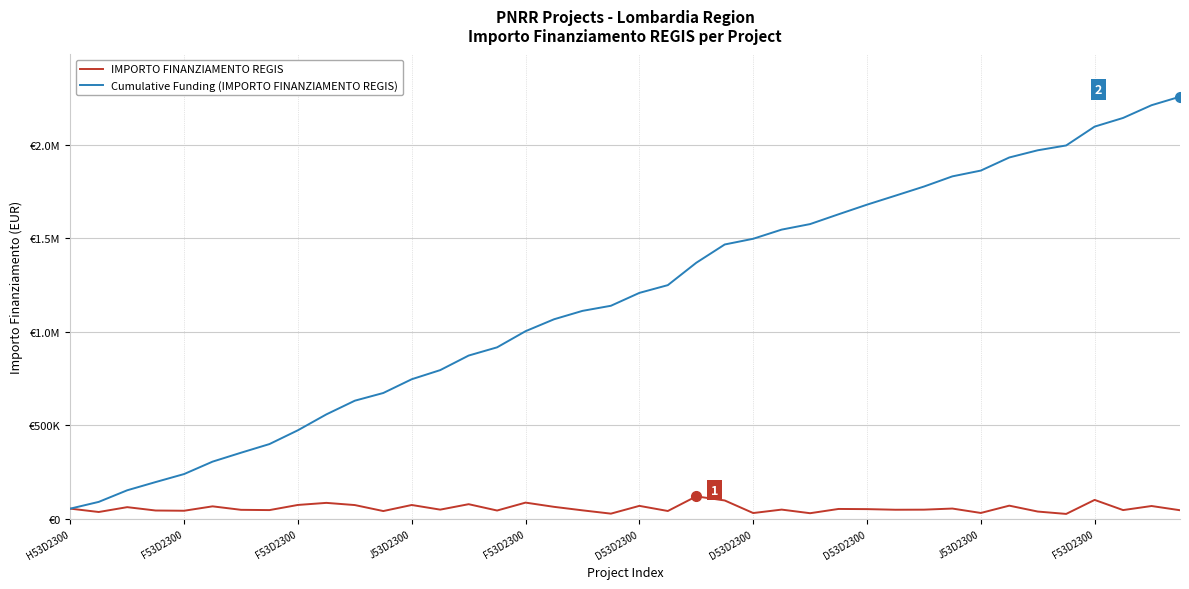

What are all the series names shown in the legend?

IMPORTO FINANZIAMENTO REGIS, Cumulative Funding (IMPORTO FINANZIAMENTO REGIS)